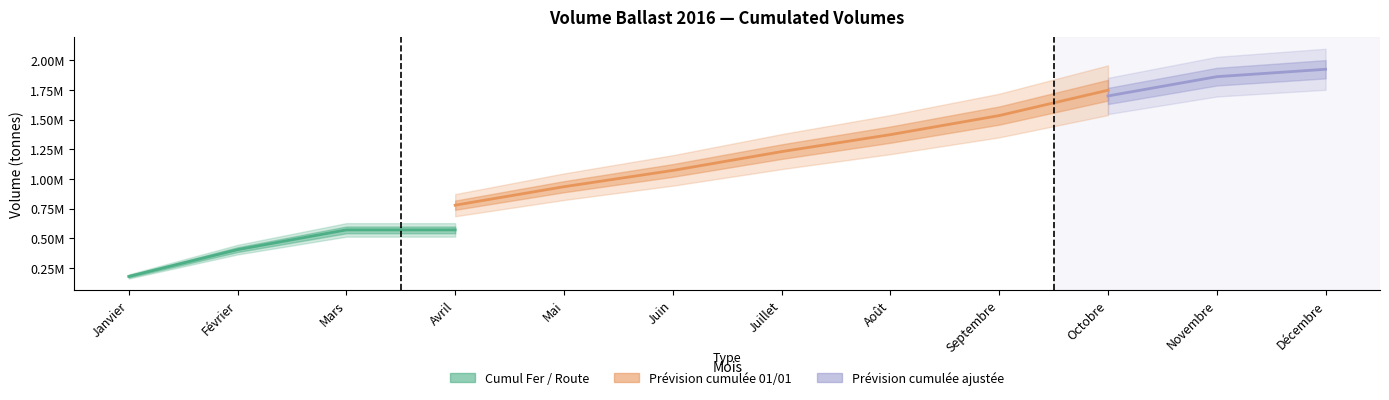

What is the difference between the second highest and minimum values in the Cumul Fer / Route series?

392428